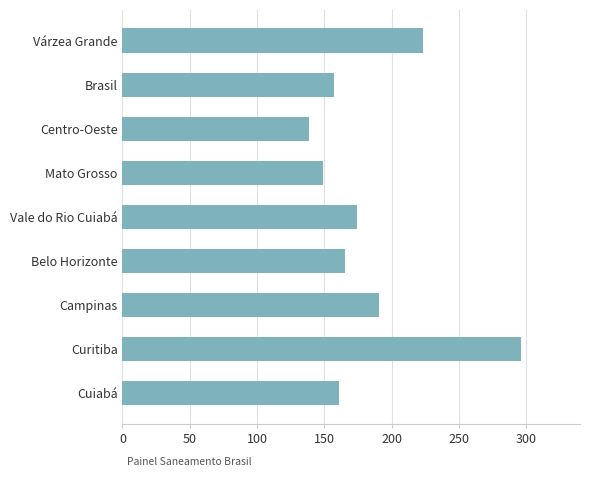

What is the change in value from Várzea Grande to Belo Horizonte?

-58.3